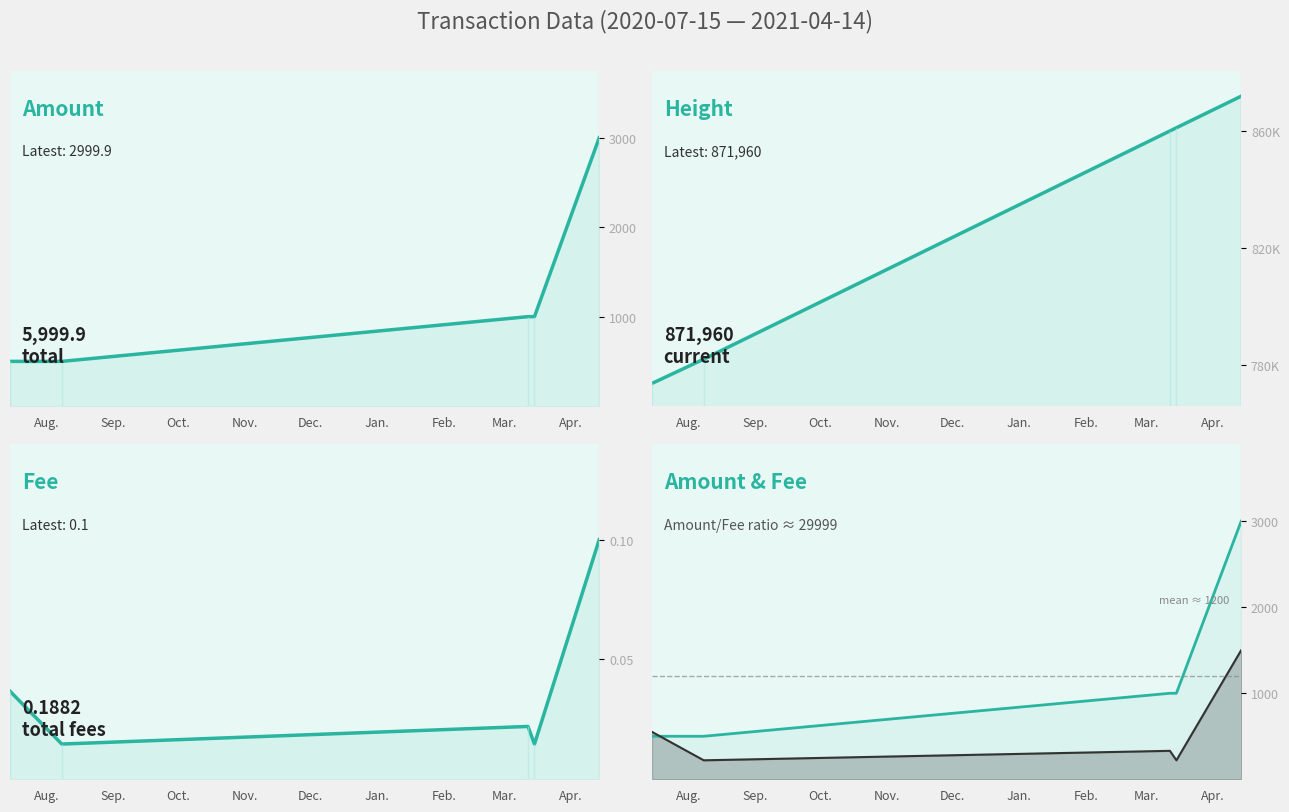

How many series are shown in this chart?

4